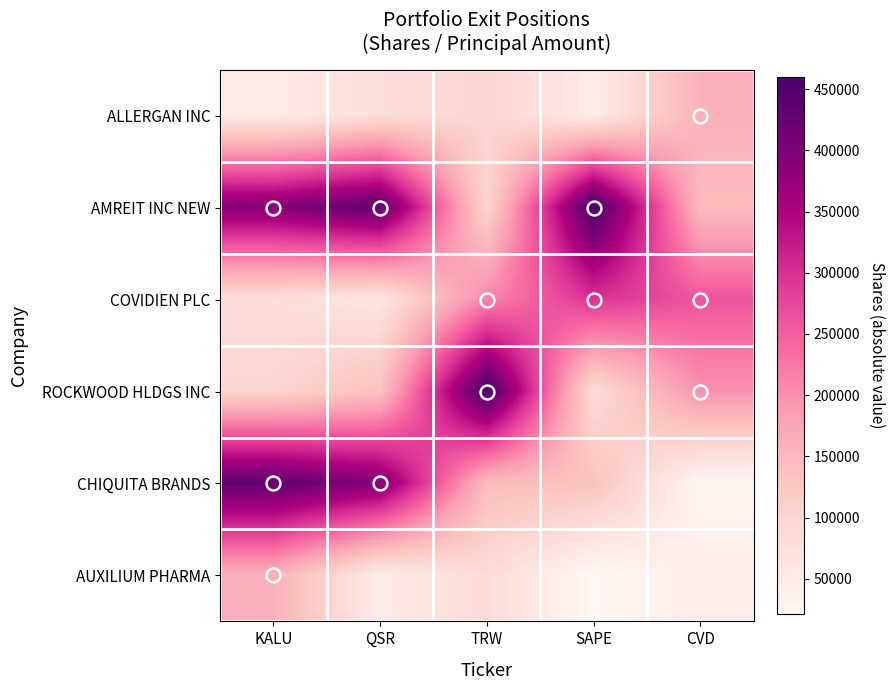

What is the minimum value shown in the chart?

21000